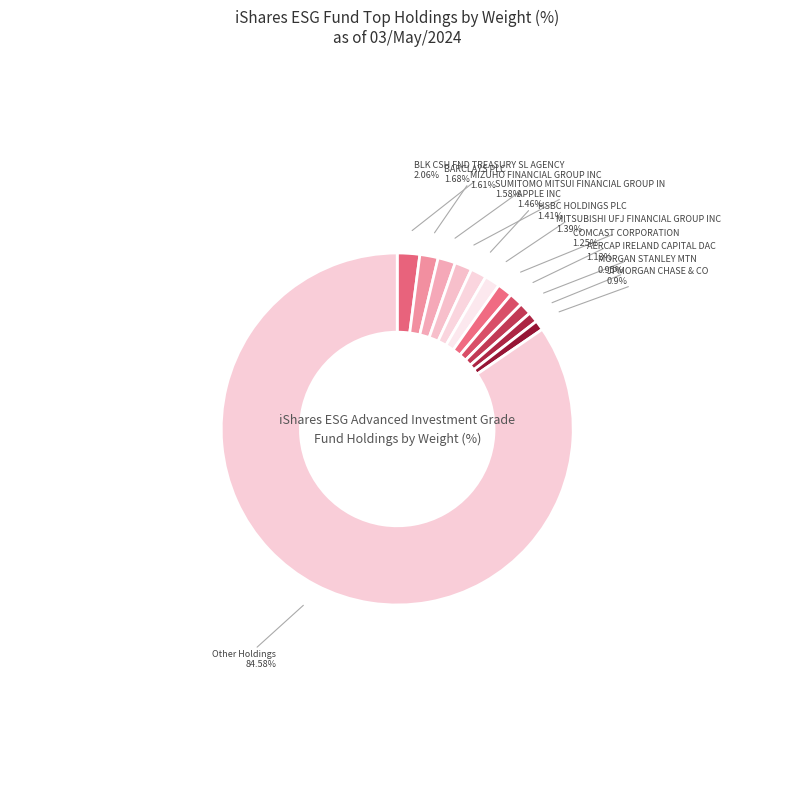

How many segments does this pie chart have?

12